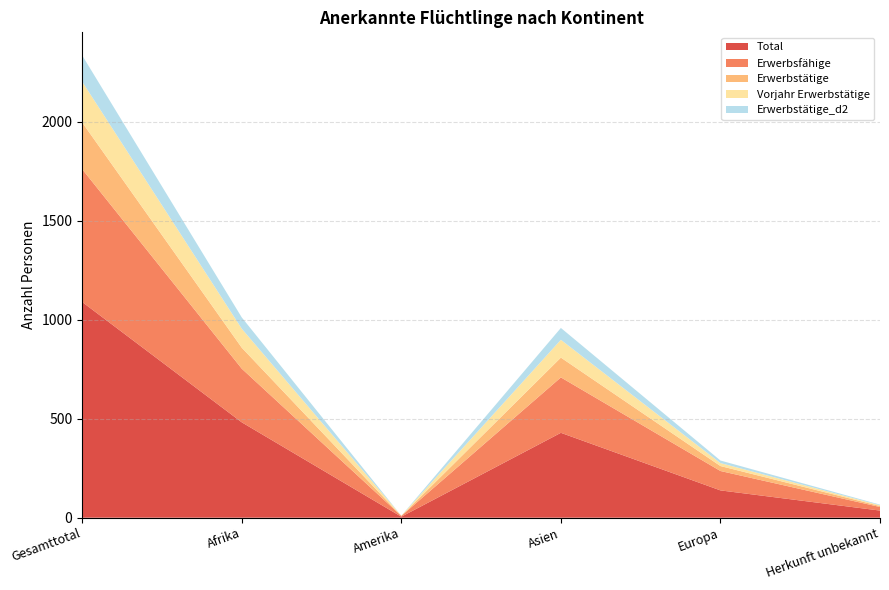

Reading right to left, transcribe all the data shown in this chart.

Total: Herkunft unbekannt=36	Europa=138	Asien=429	Amerika=5	Afrika=482	Gesamttotal=1090
Erwerbsfähige: Herkunft unbekannt=18	Europa=98	Asien=280	Amerika=4	Afrika=271	Gesamttotal=671
Erwerbstätige: Herkunft unbekannt=5	Europa=25	Asien=100	Amerika=0	Afrika=106	Gesamttotal=236
Vorjahr Erwerbstätige: Herkunft unbekannt=4	Europa=15	Asien=90	Amerika=1	Afrika=96	Gesamttotal=206
Erwerbstätige_d2: Herkunft unbekannt=3	Europa=13	Asien=60	Amerika=0	Afrika=57	Gesamttotal=133